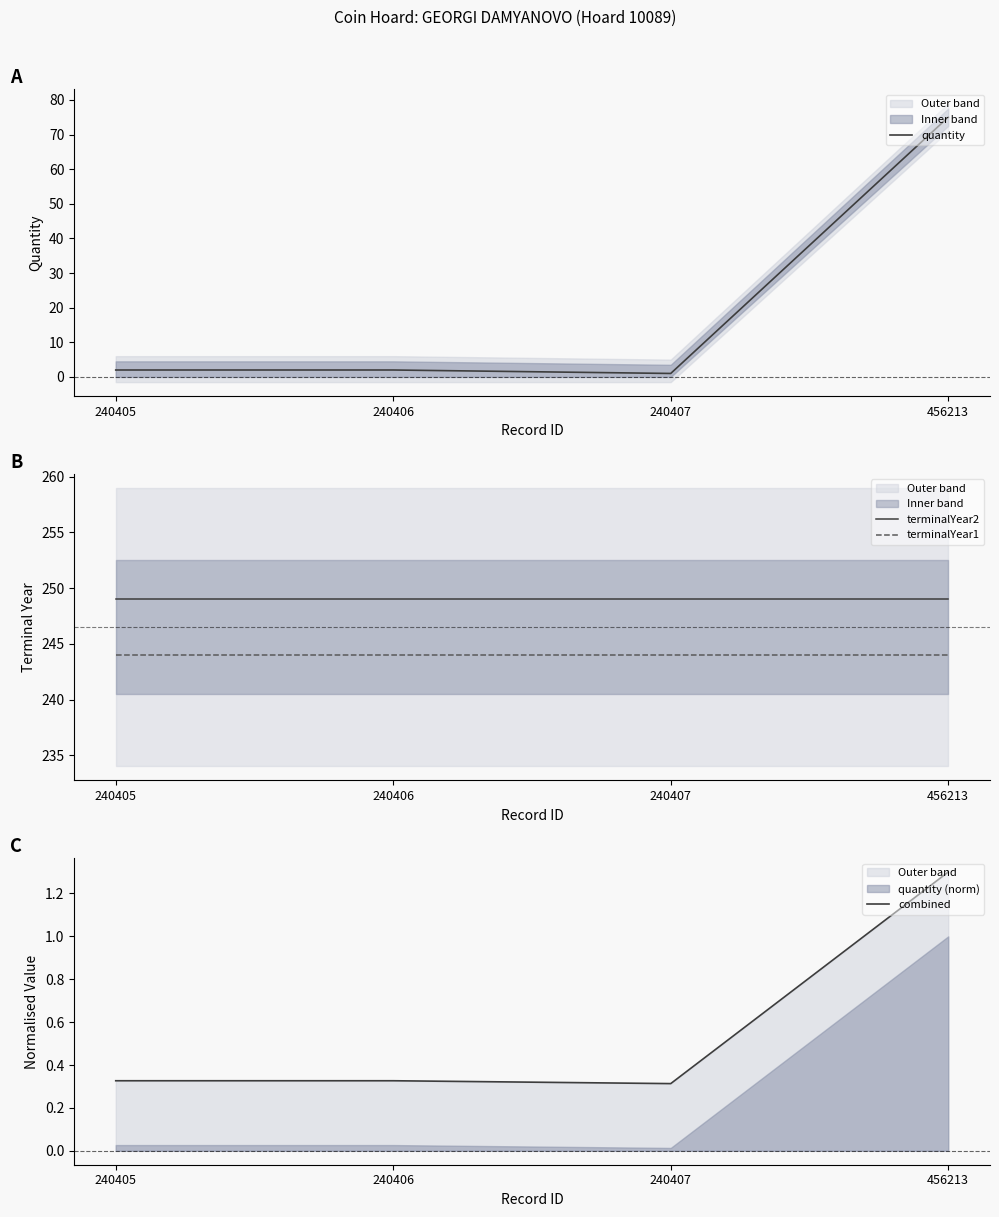

Which category has the lowest value across all series?

240407